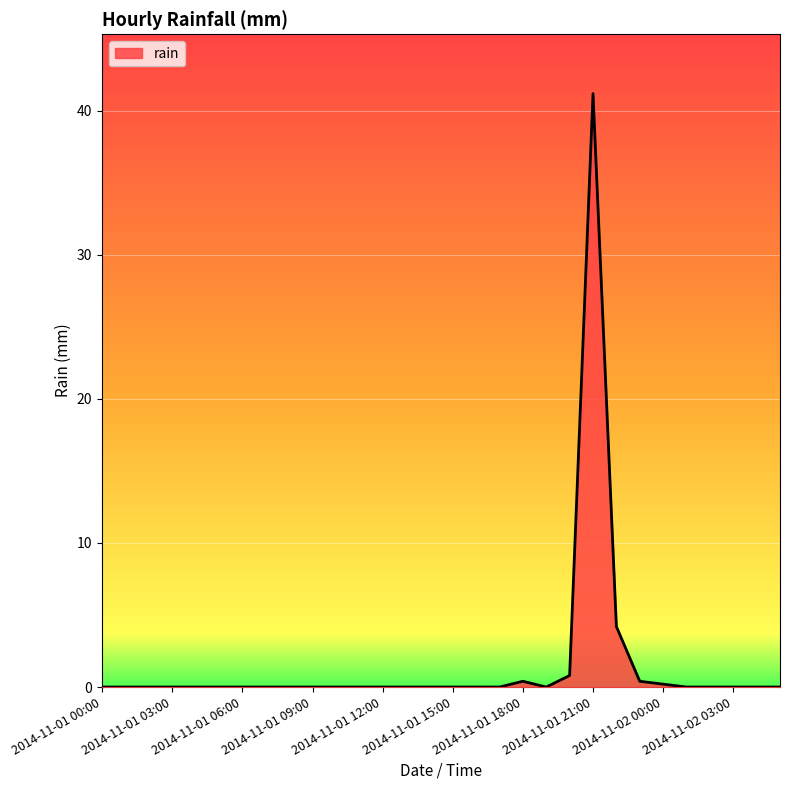

What is the maximum value shown in the chart?

41.2